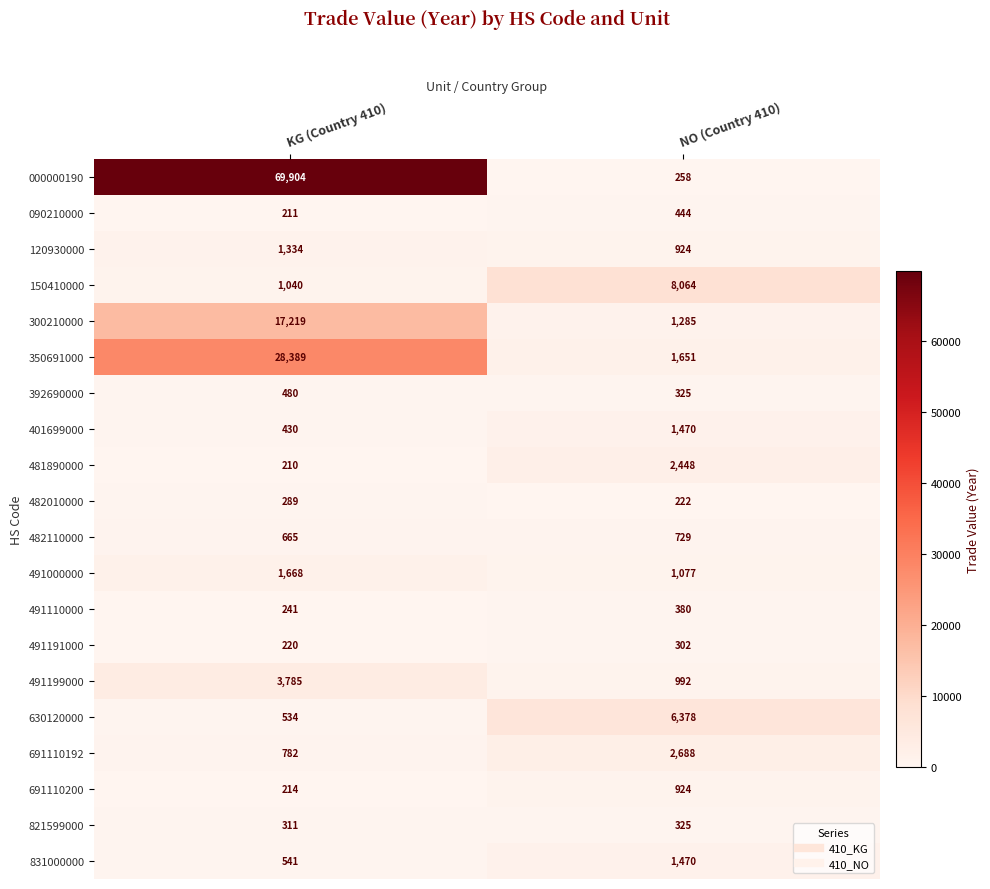

Which category has the highest value across all series?

KG (Country 410)